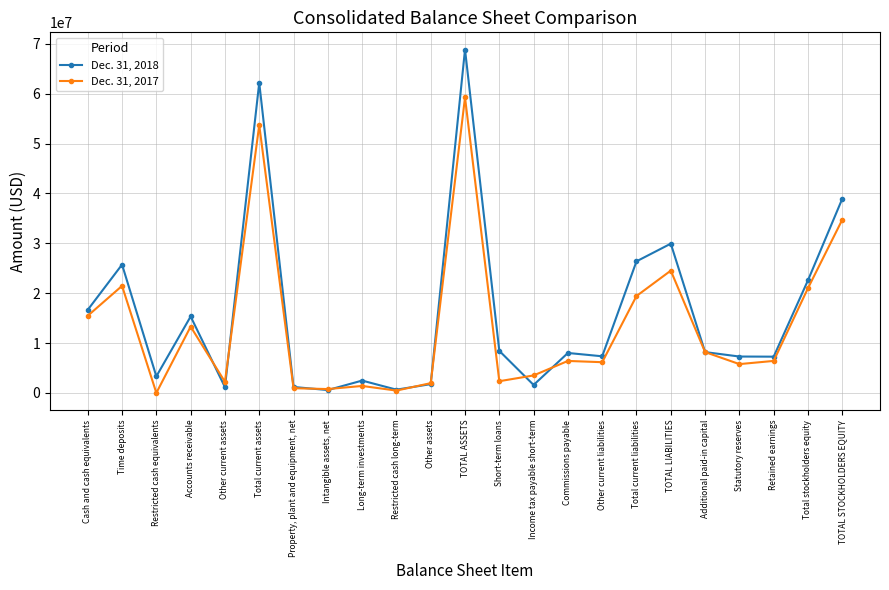

What are all the series names shown in the legend?

Dec. 31, 2018, Dec. 31, 2017